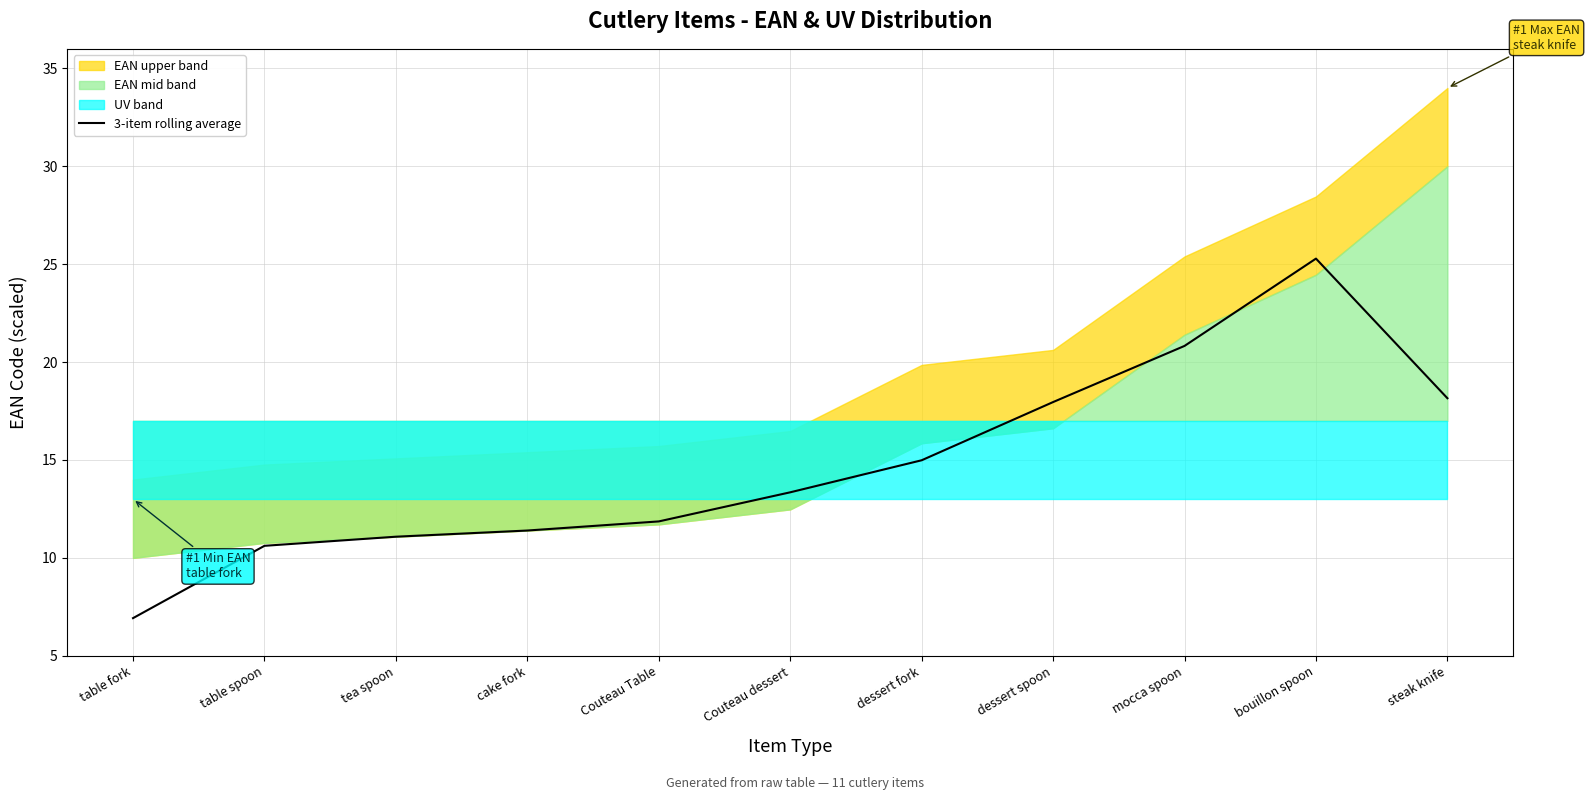

Does the chart display data point markers on the line(s)?

No